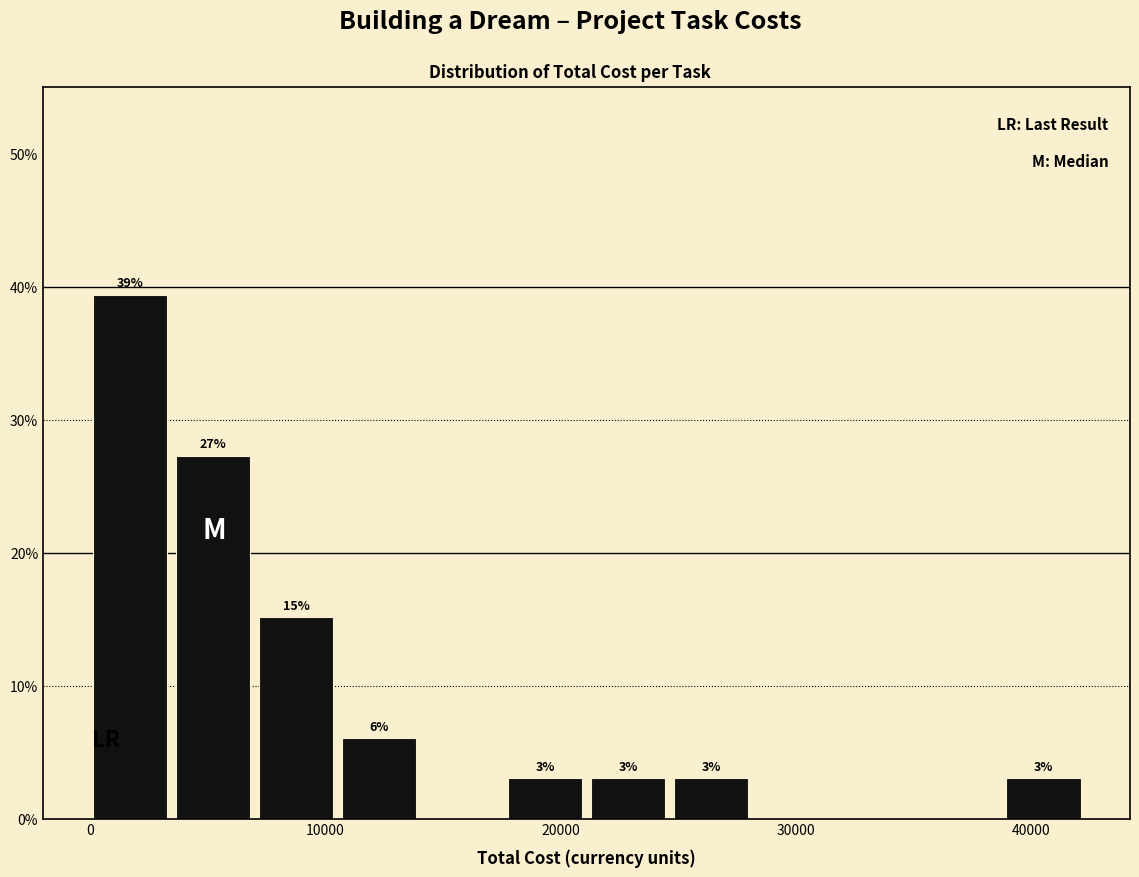

Around what value on the x-axis is the tallest bar? Give the approximate position of its centre, as read against the axis.

2000